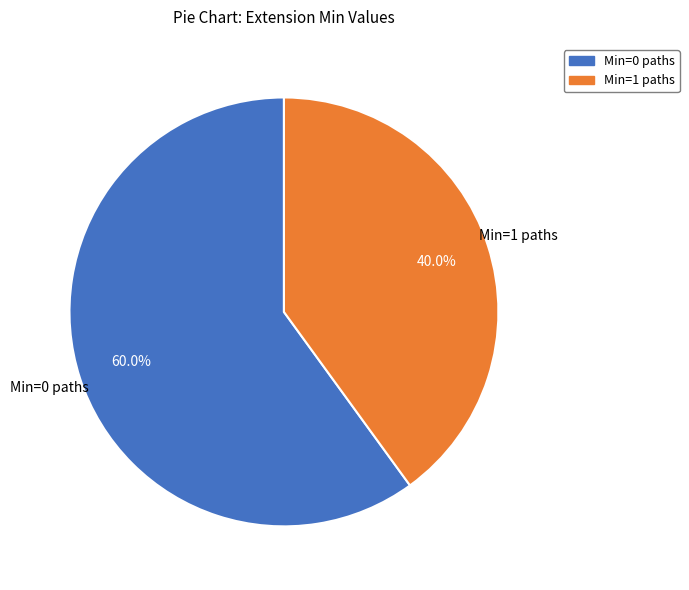

Is there a majority slice in this chart?

Yes